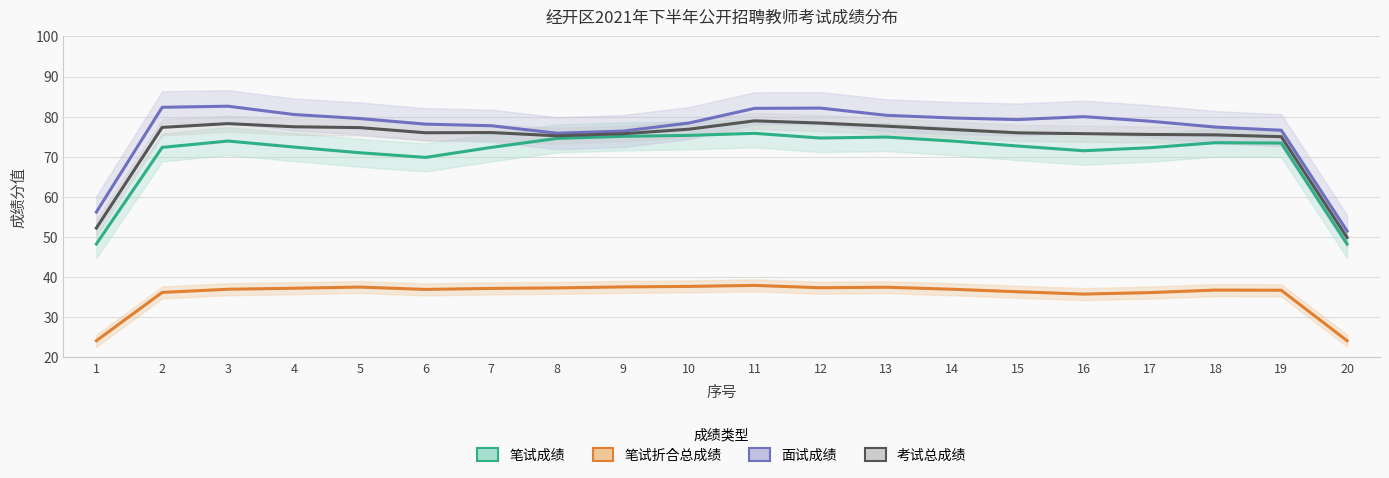

At which category does 考试总成绩 reach its first local valley?

6